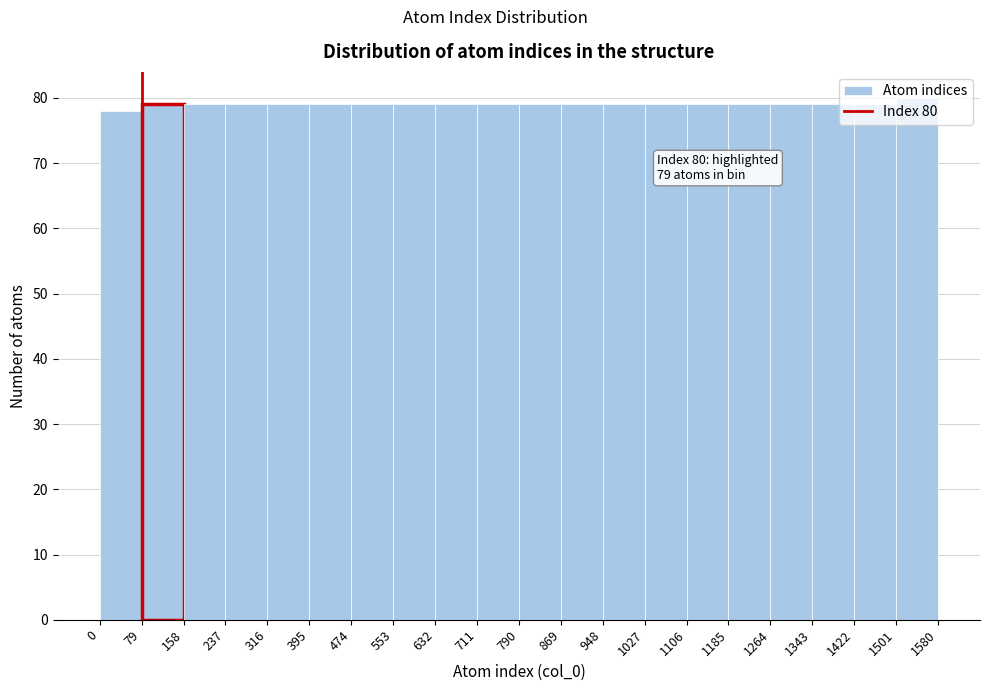

Which range on the x-axis has the tallest bar?

1501 to 1580